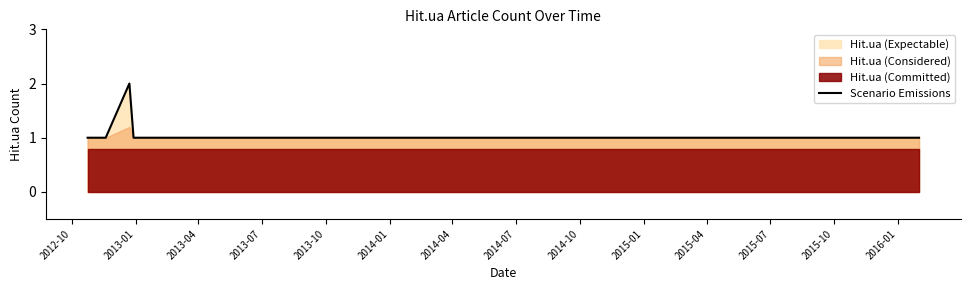

Which category has the lowest value across all series?

2012-10